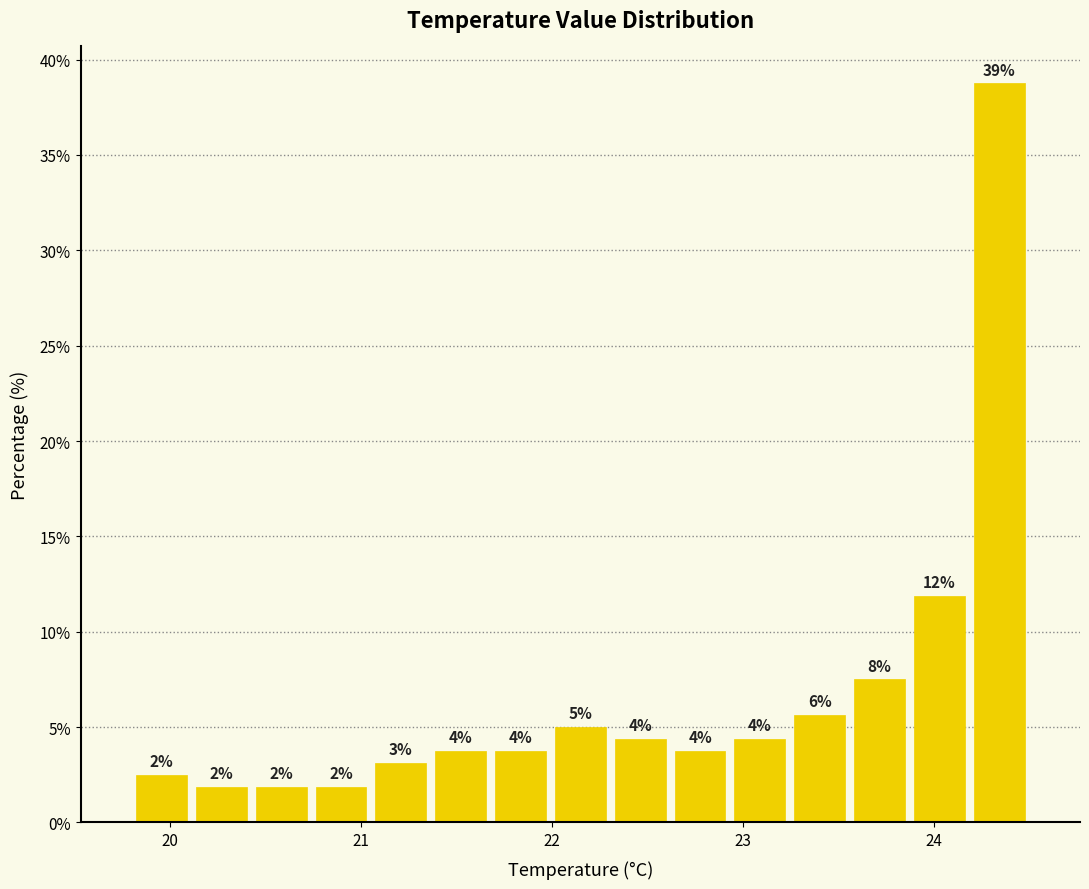

Around what value on the x-axis is the tallest bar? Give the approximate position of its centre, as read against the axis.

24.3